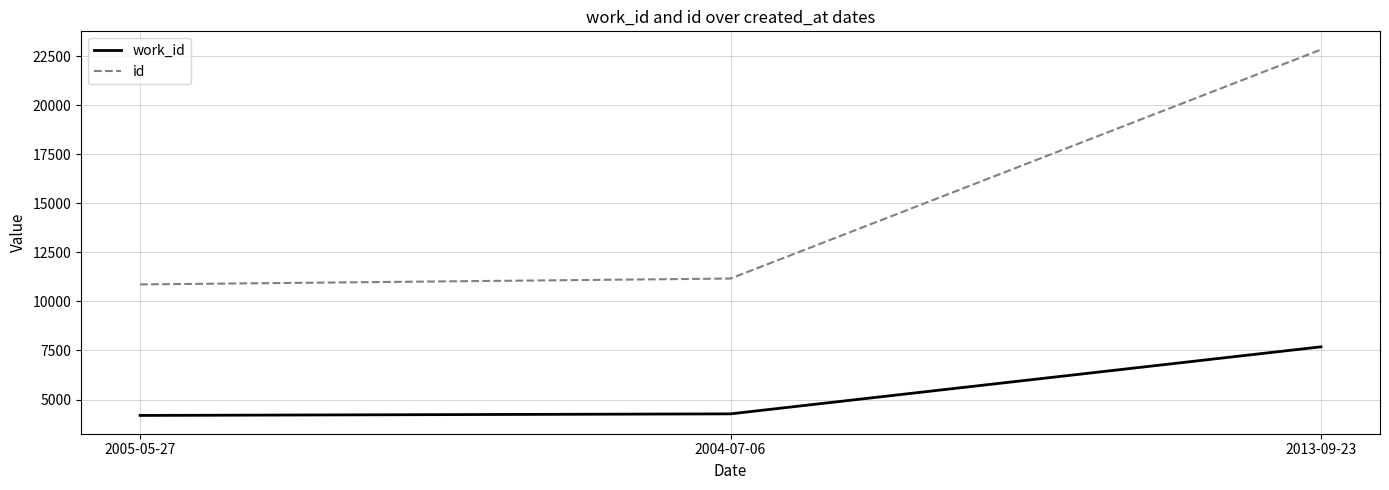

Where is id nearest to the value 16846?

2004-07-06